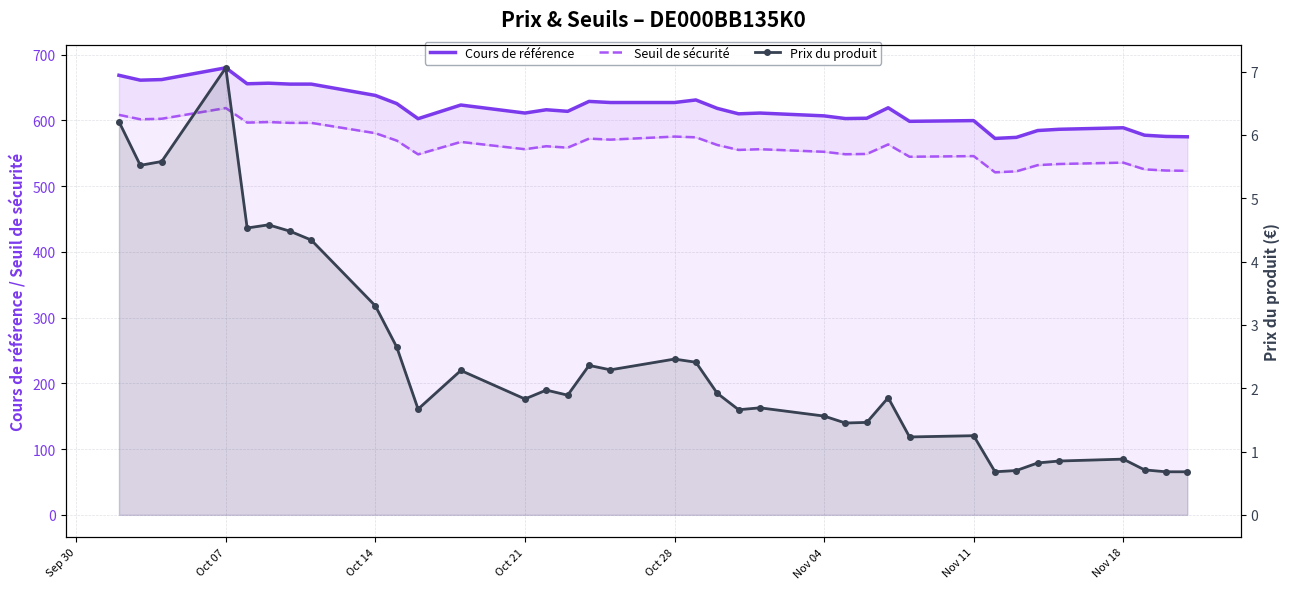

What is the average value of the Cours de référence series?

617.7